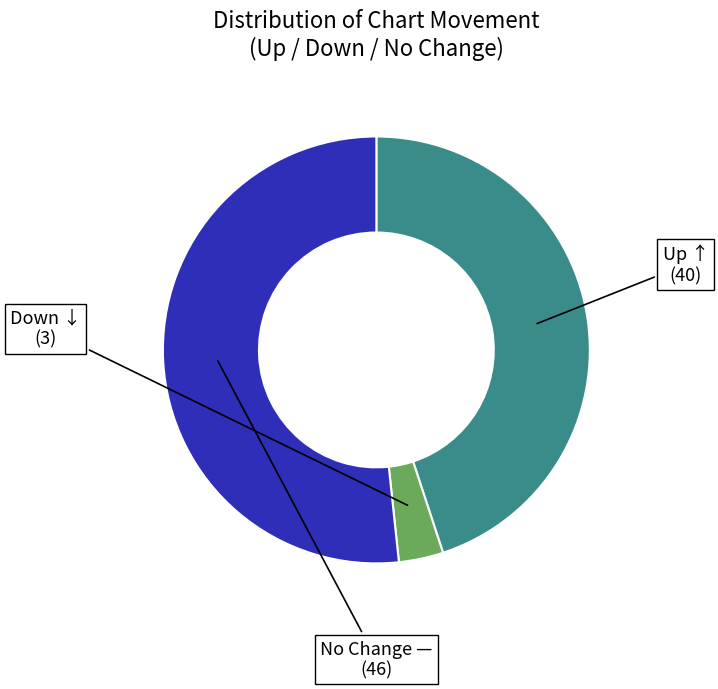

Is there any slice that represents more than half of the pie?

Yes